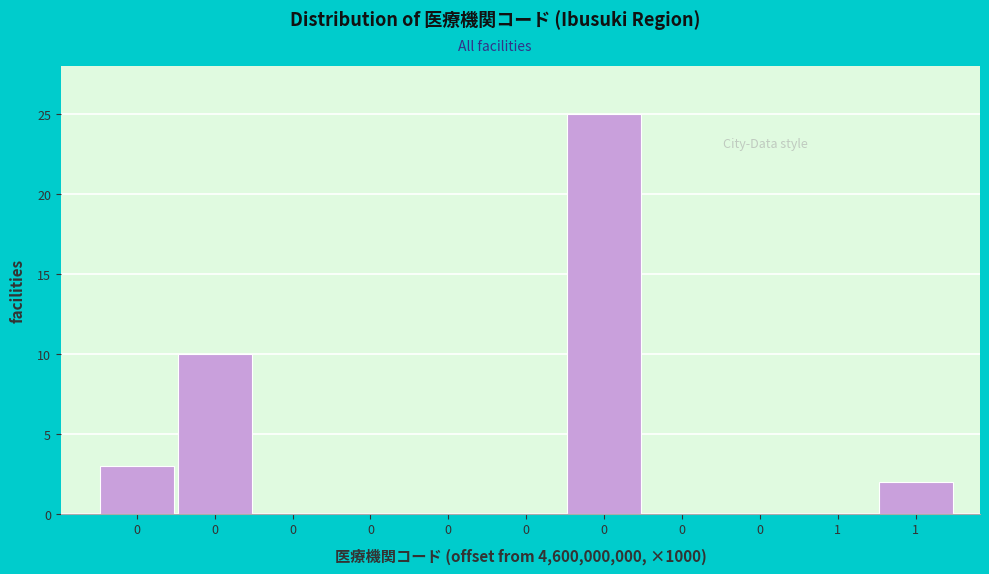

Count the number of data series in this chart.

1